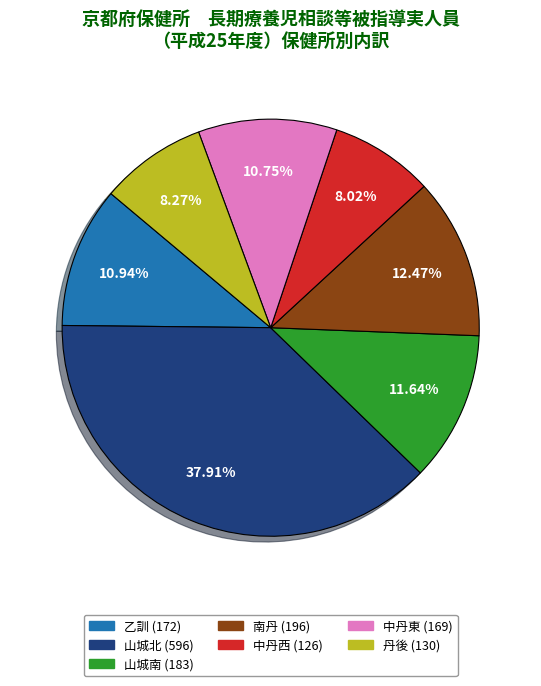

What is the ratio of the value at 中丹東 to the value at 中丹西?

1.3